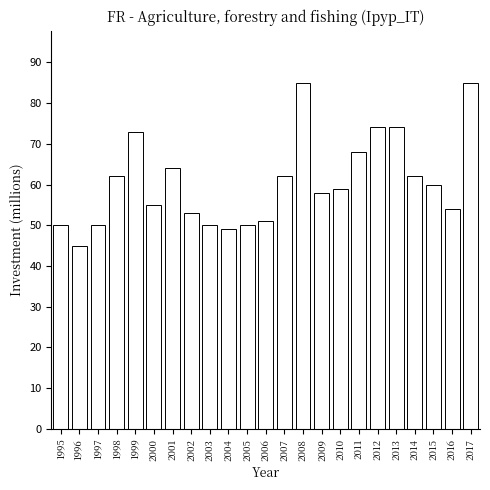

Reading left to right, extract all data points from this chart.

1995=50	1996=45	1997=50	1998=62	1999=73	2000=55	2001=64	2002=53	2003=50	2004=49	2005=50	2006=51	2007=62	2008=85	2009=58	2010=59	2011=68	2012=74	2013=74	2014=62	2015=60	2016=54	2017=85